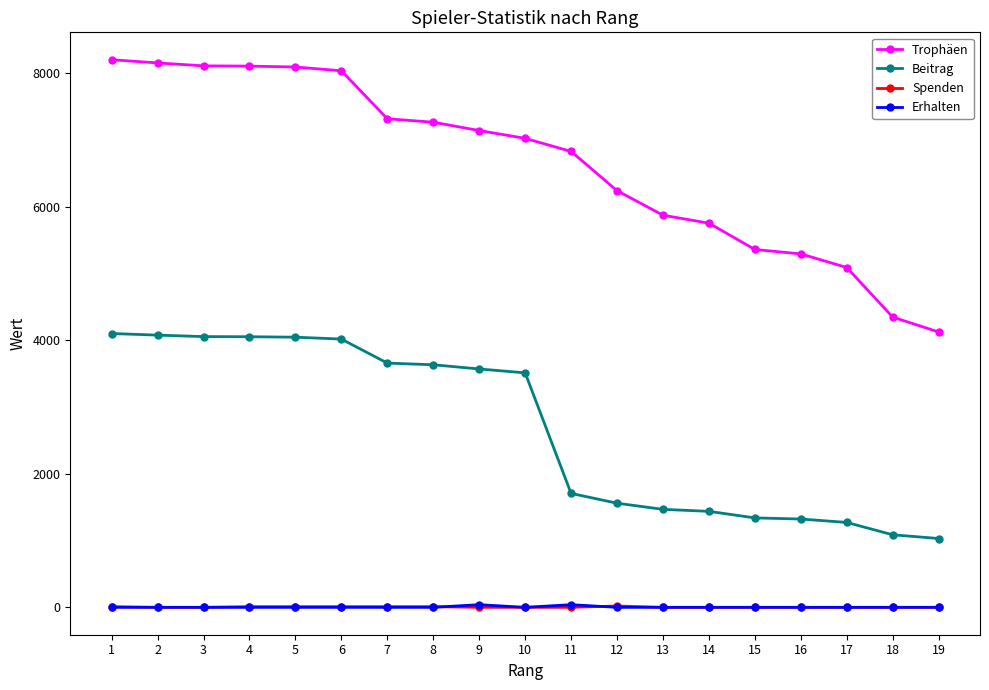

Which series has the largest total across all categories?

Trophäen